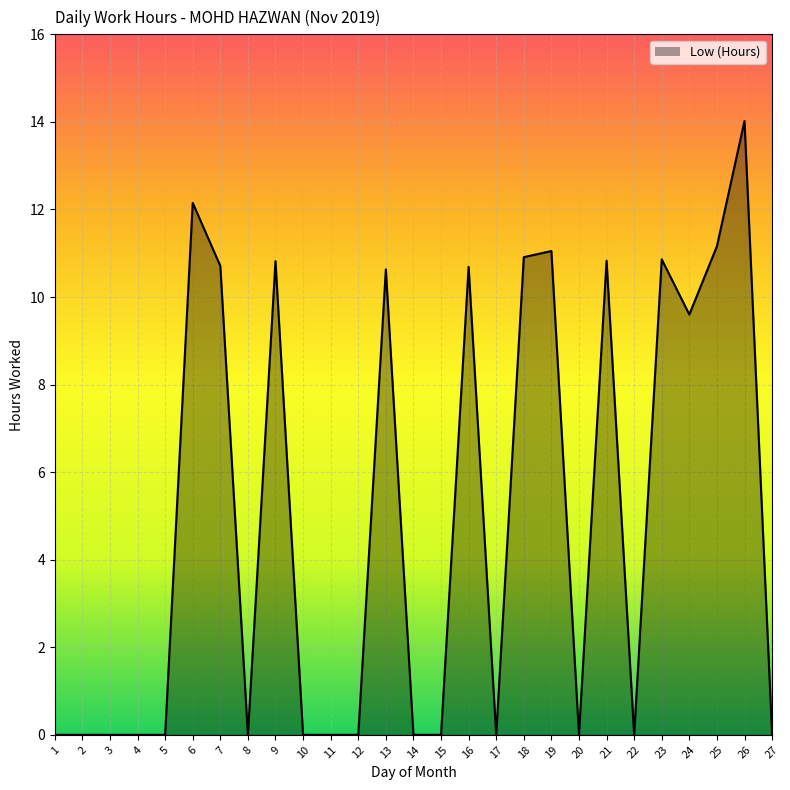

How many distinct data groups are displayed?

1